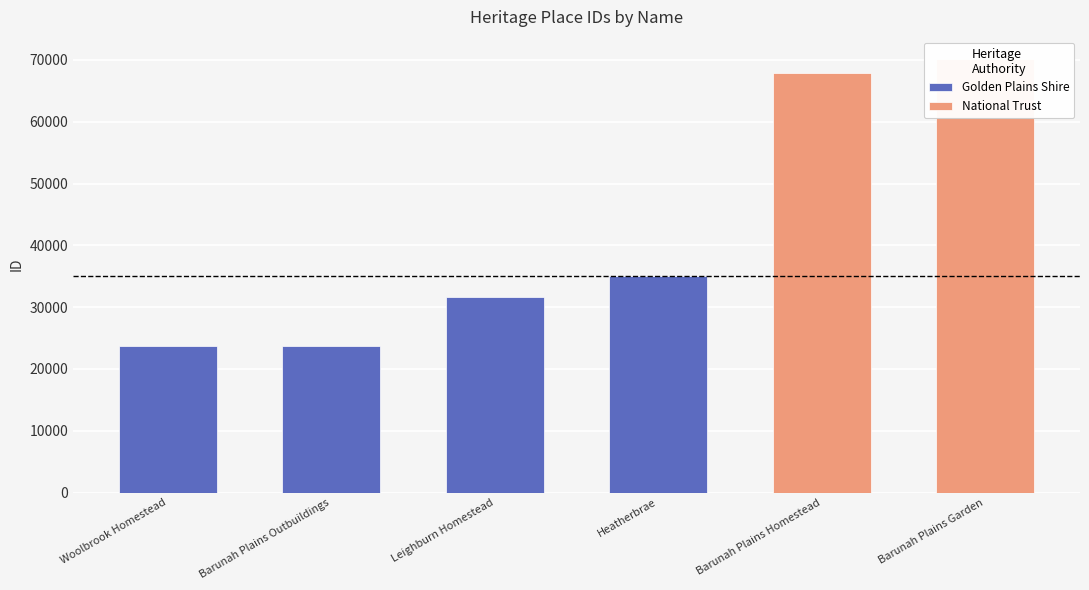

What position from the left is Leighburn Homestead?

3